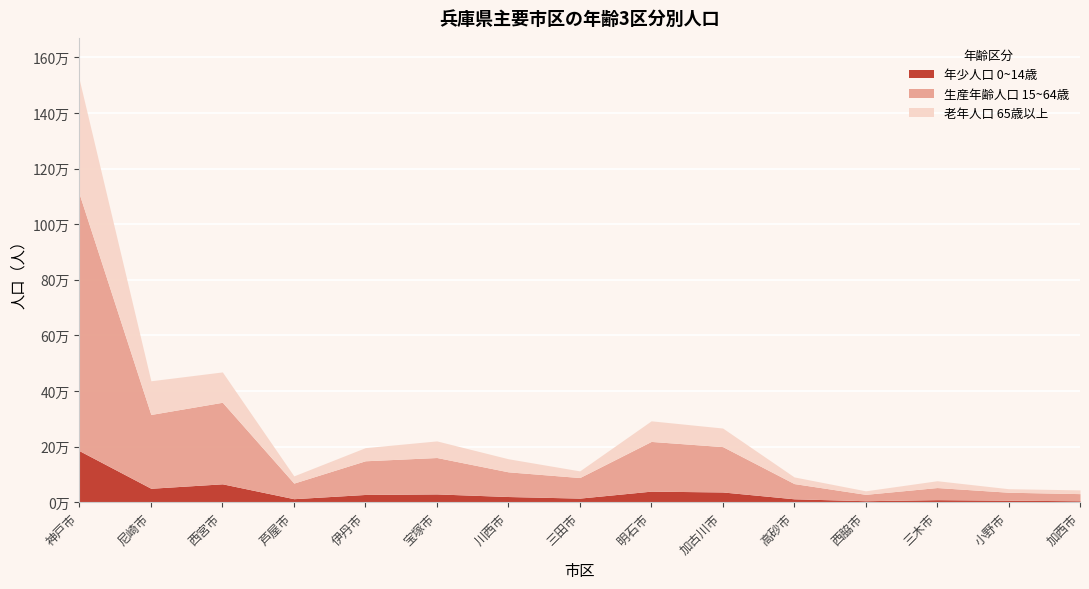

Which series has the largest range (max minus min)?

生産年齢人口 15~64歳